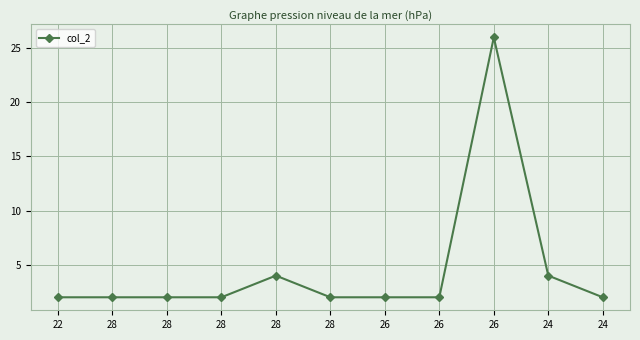

At which category does the data reach its first local peak?

28